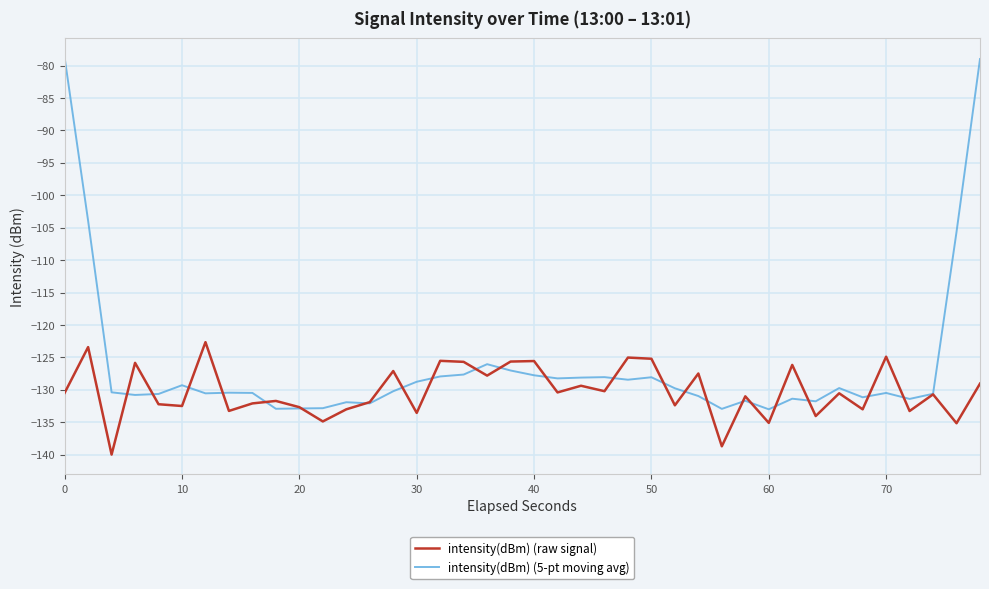

Which series has the largest range (max minus min)?

intensity(dBm) (5-pt moving avg)